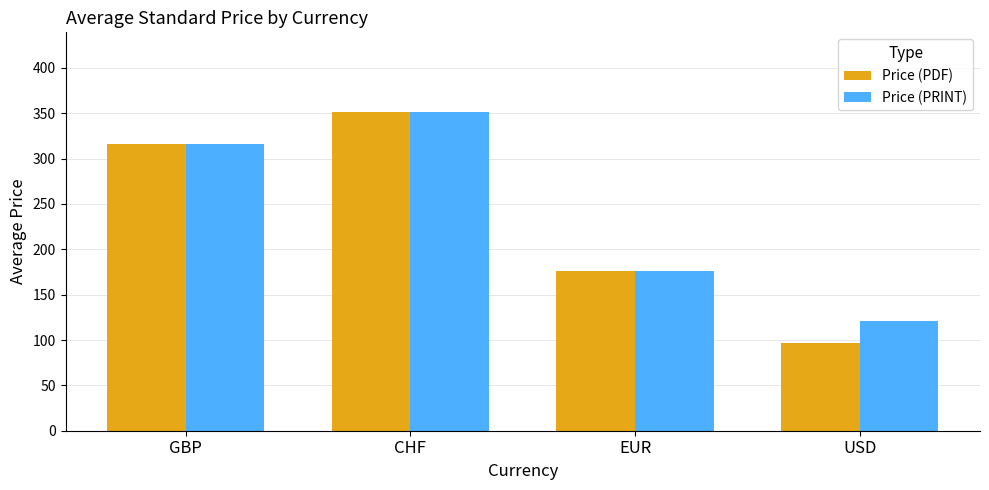

At which label does Price (PDF) reach its peak?

CHF